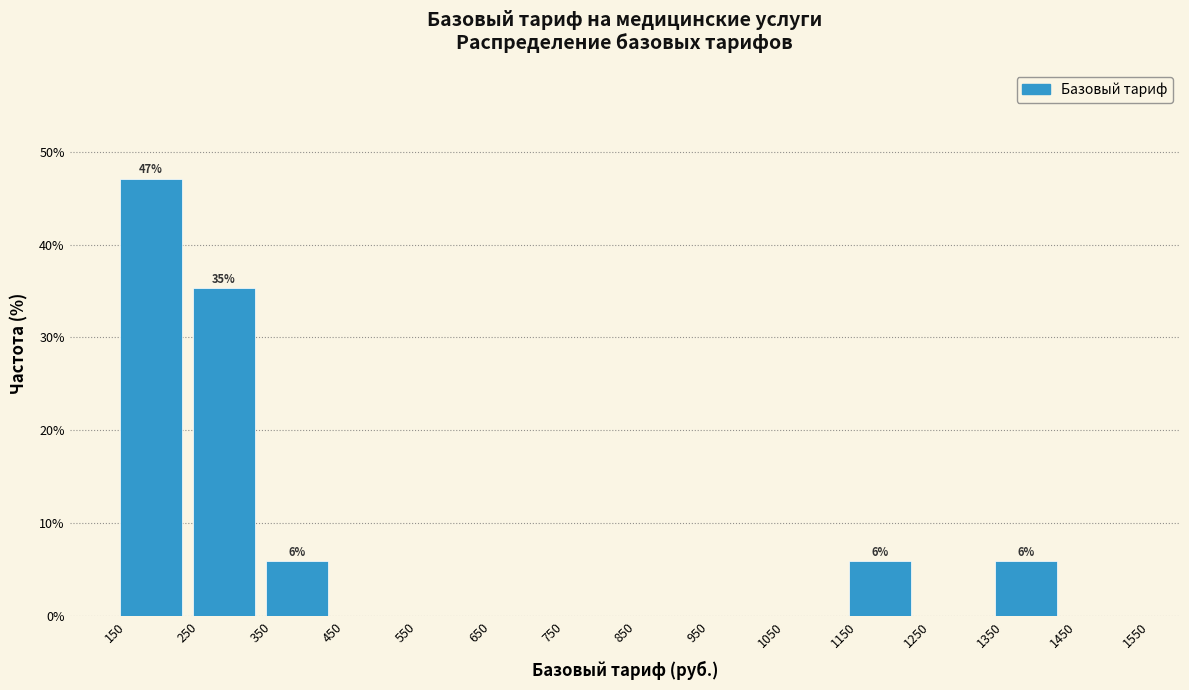

Which range on the x-axis has the tallest bar?

150 to 250